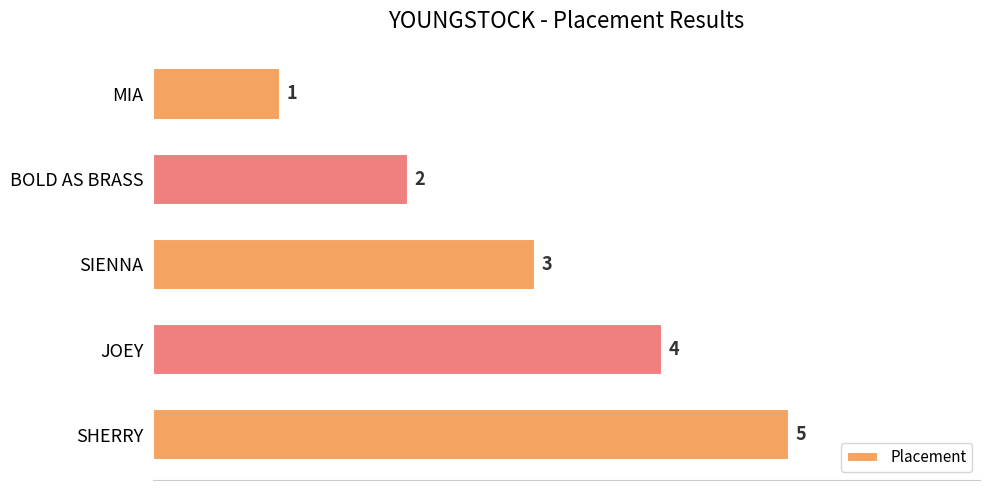

The value at JOEY is 6. True or false?

False